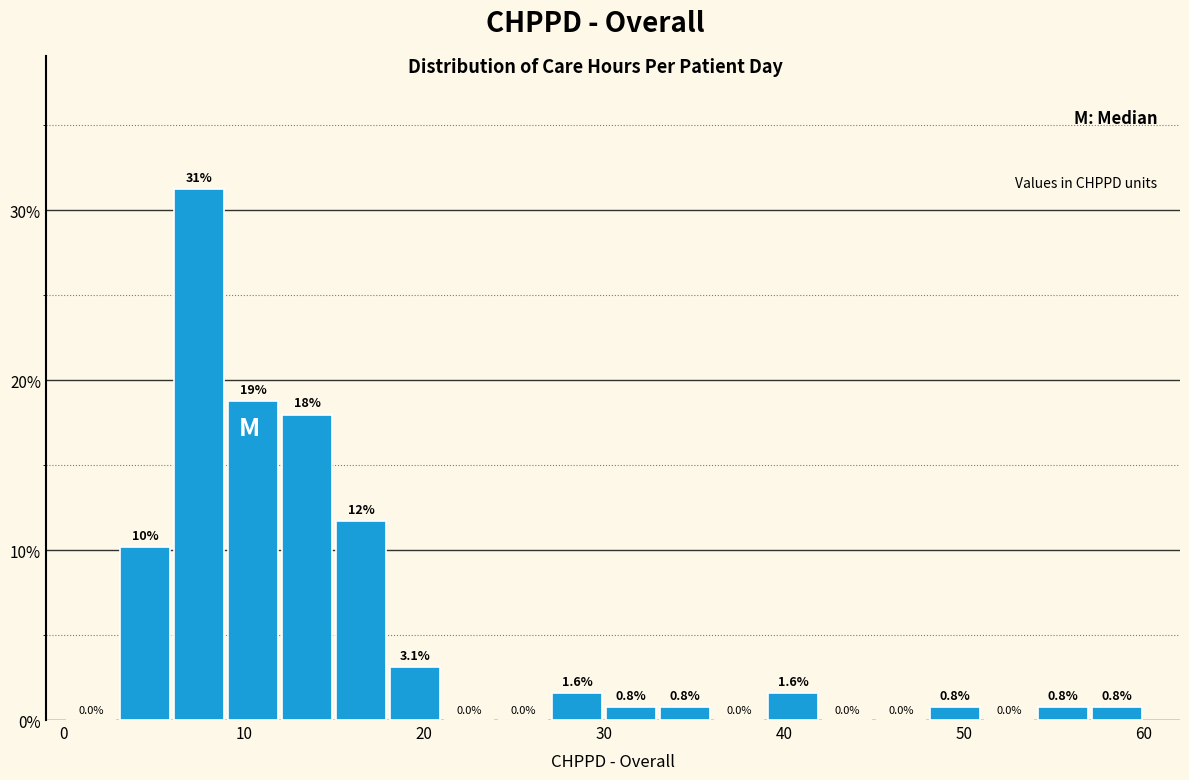

Around what value on the x-axis is the tallest bar? Give the approximate position of its centre, as read against the axis.

8